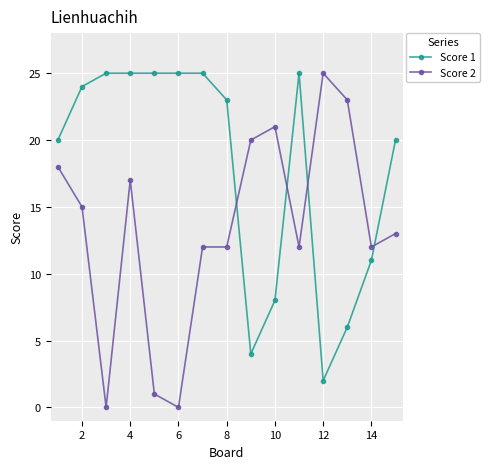

True or false: Score 2 has more than 1 points higher than both neighbors.

True